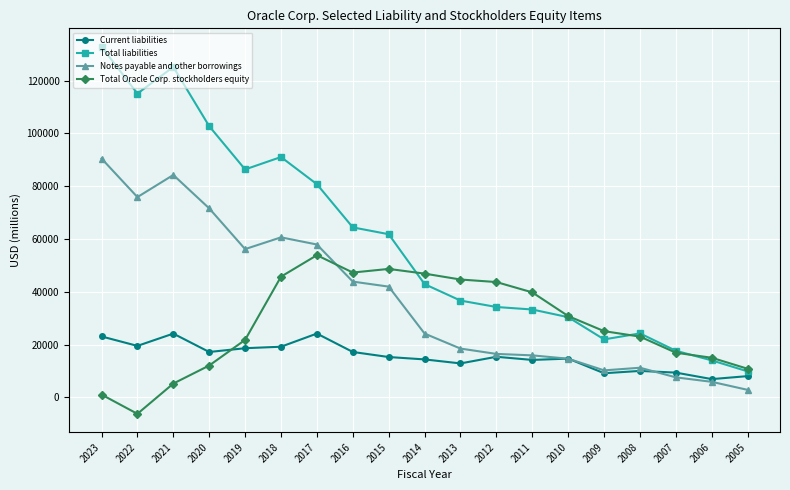

The value of Notes payable and other borrowings at 2014 is 24175. True or false?

True